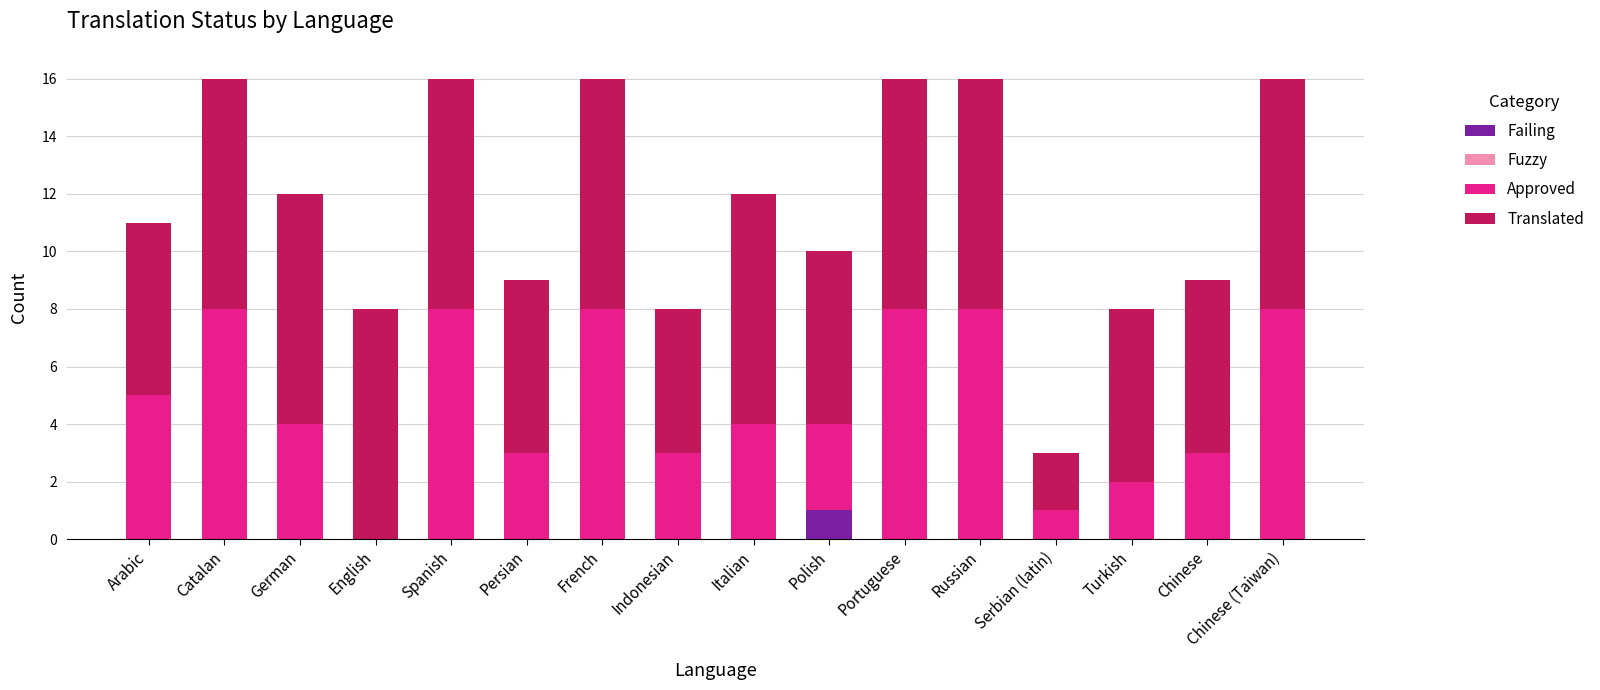

Are the bars grouped side by side (vs. stacked)?

No